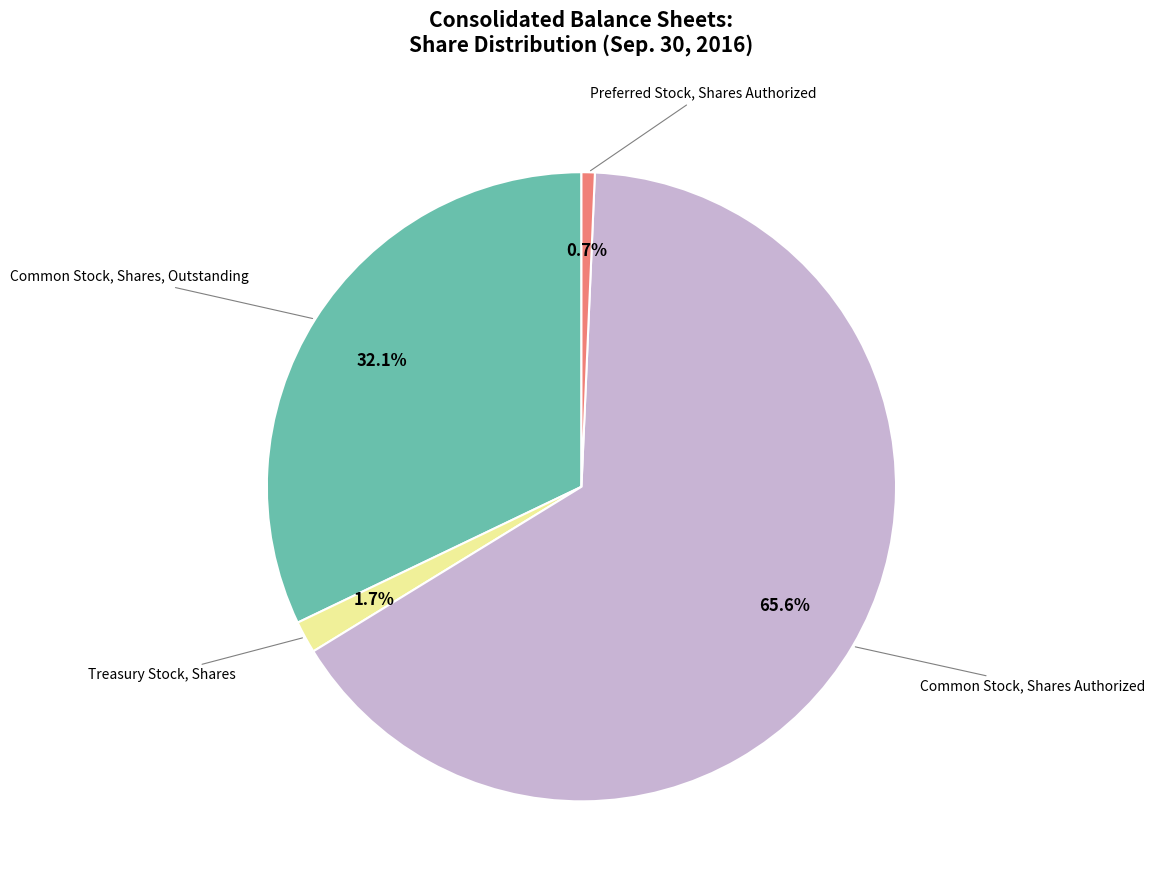

Is there any slice that represents more than half of the pie?

Yes